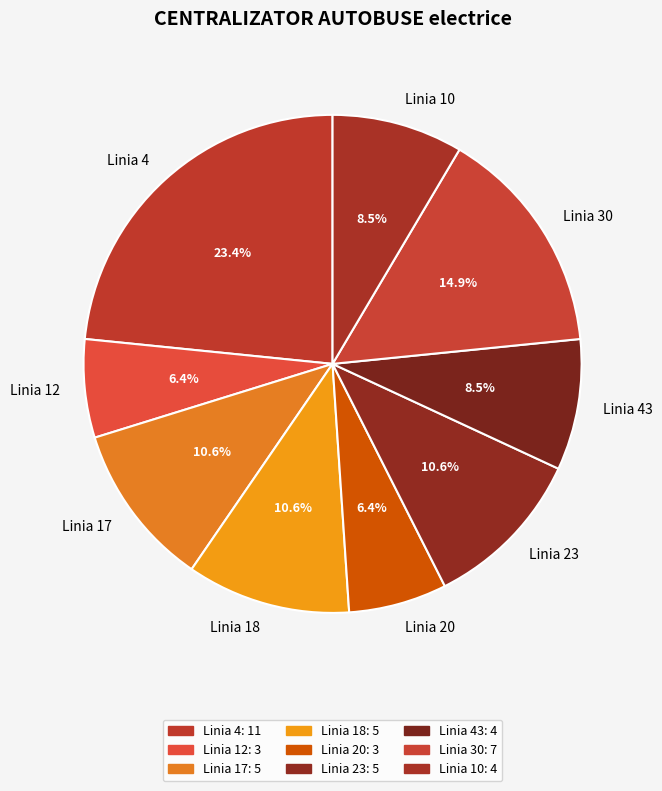

Is it true that Linia 18 is 11% of the pie?

True